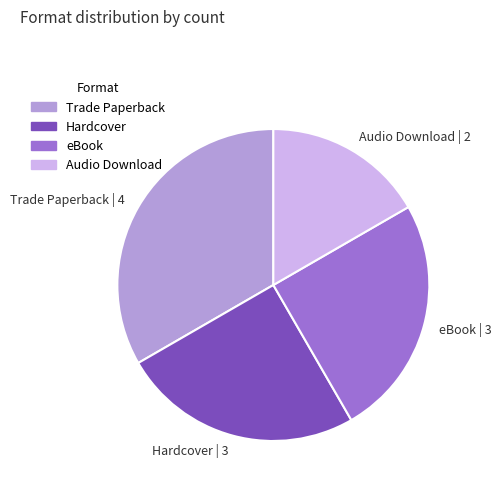

Is the sum of eBook | 3 and Trade Paperback | 4 greater than half?

Yes